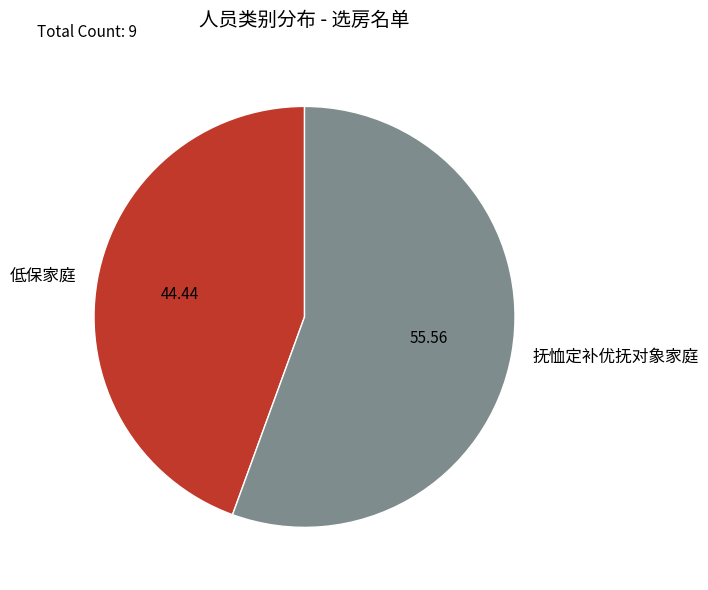

True or false: 低保家庭 accounts for 51% of the total.

False